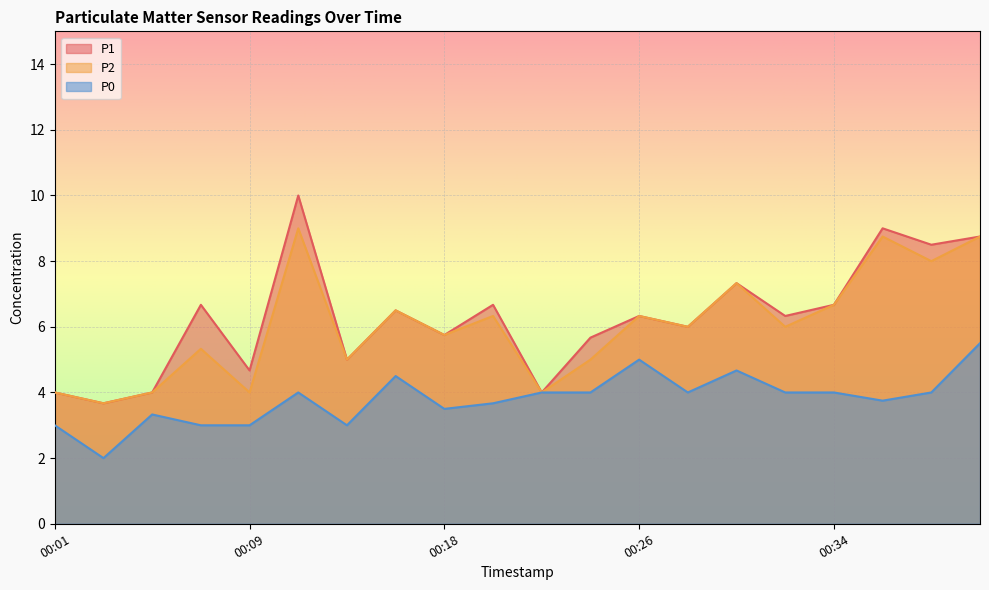

What is the sum of all P2 values?

120.4